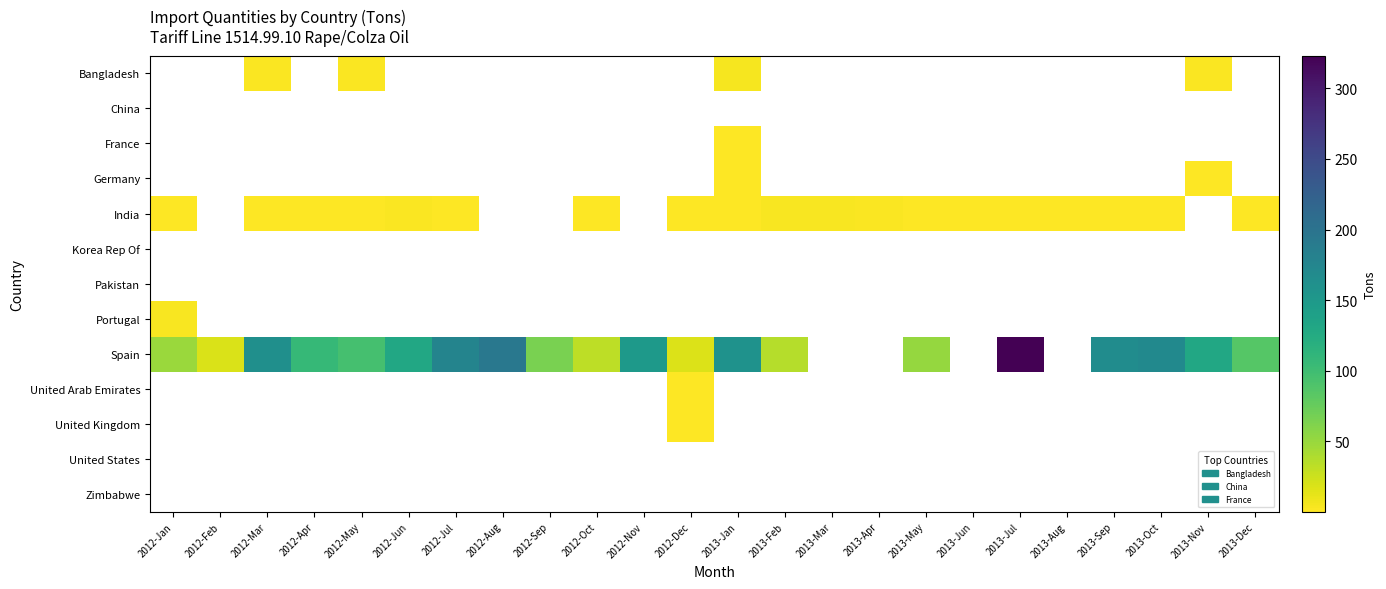

Which label corresponds to the smallest value in the chart?

2012-Jan